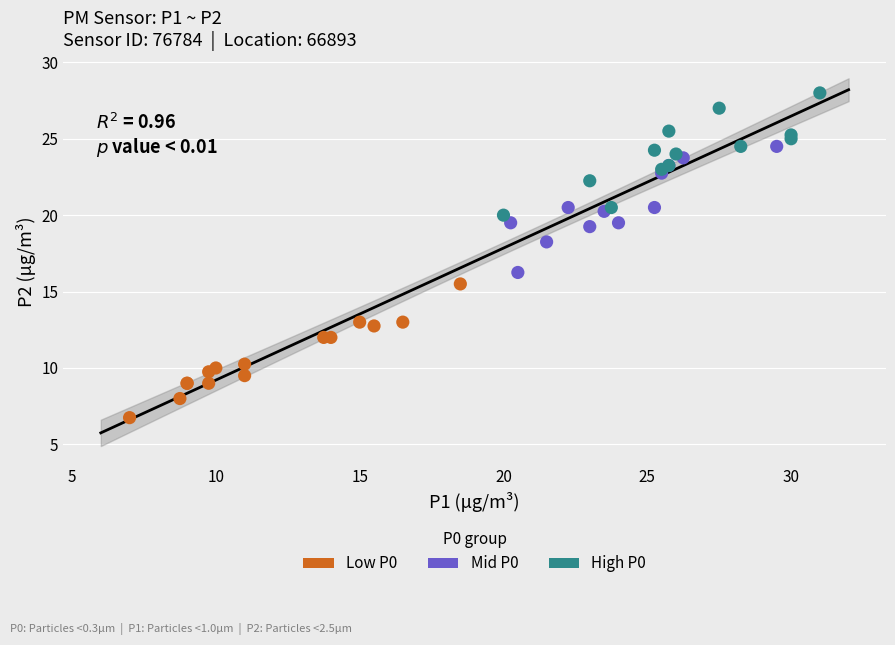

Which series reaches the maximum Y coordinate?

High P0